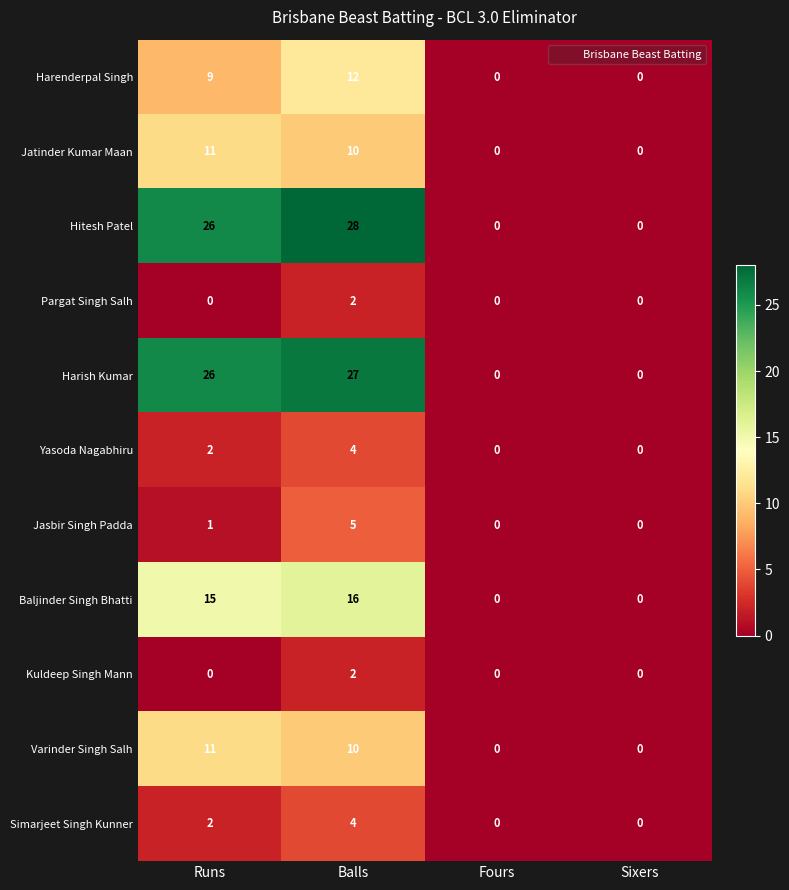

Where is Hitesh Patel nearest to the value 14?

Runs